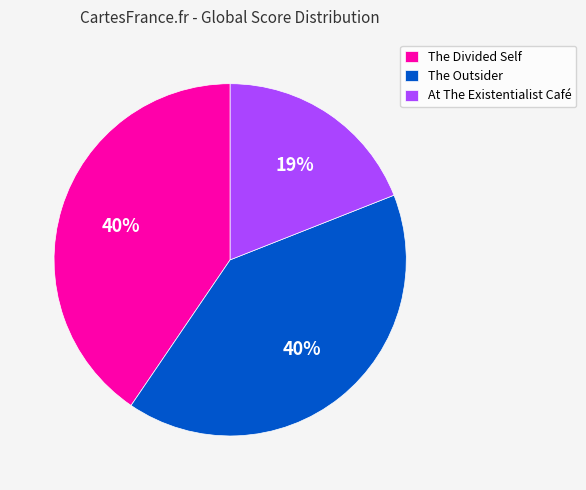

To the nearest percent, what is the difference between the largest and smallest slice percentages?

21%